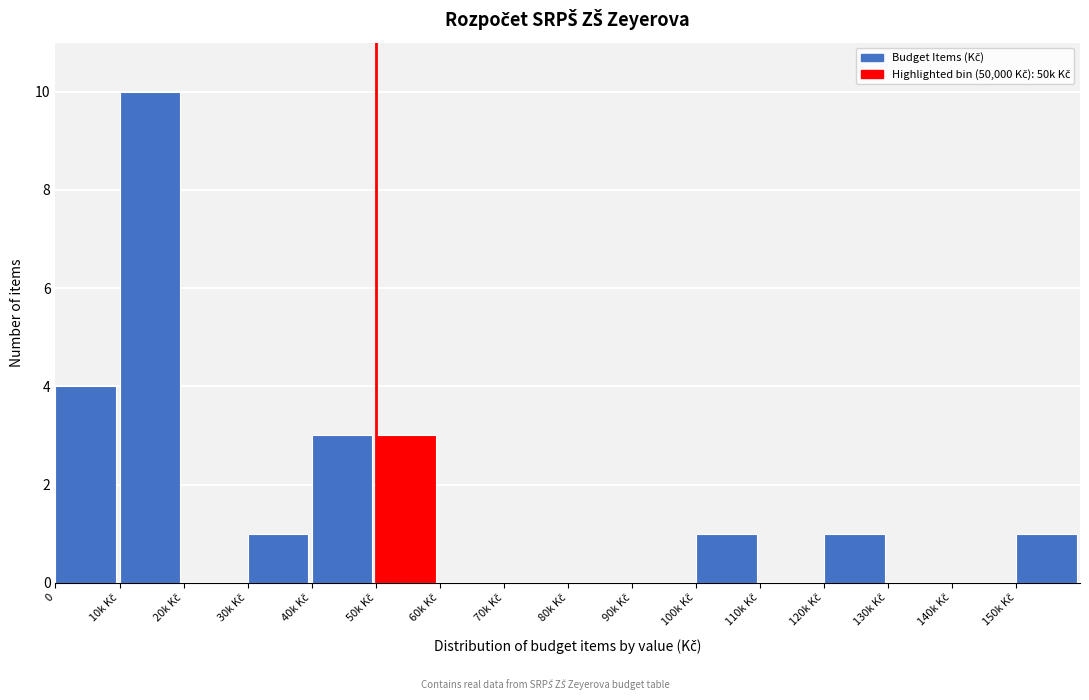

What is the sum of all values?

24